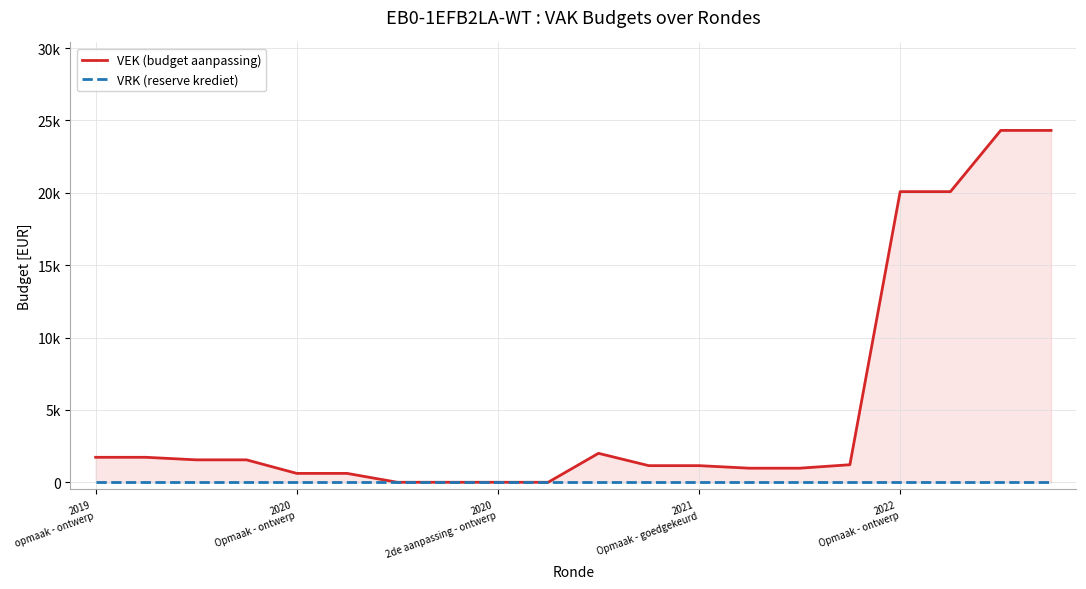

What is the sum of all VEK (budget aanpassing) values?

104020